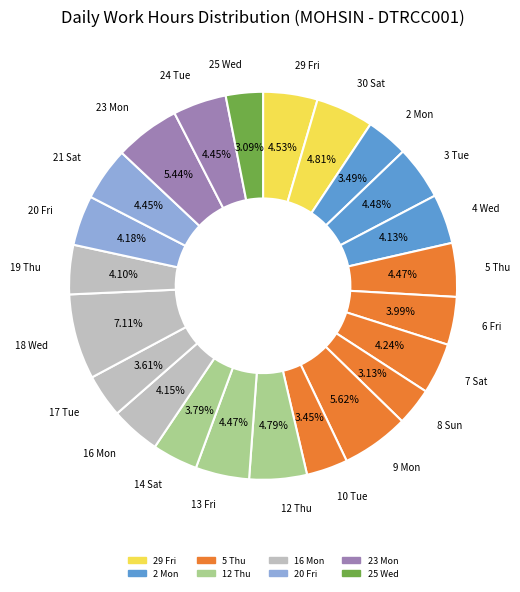

How many segments does this pie chart have?

23